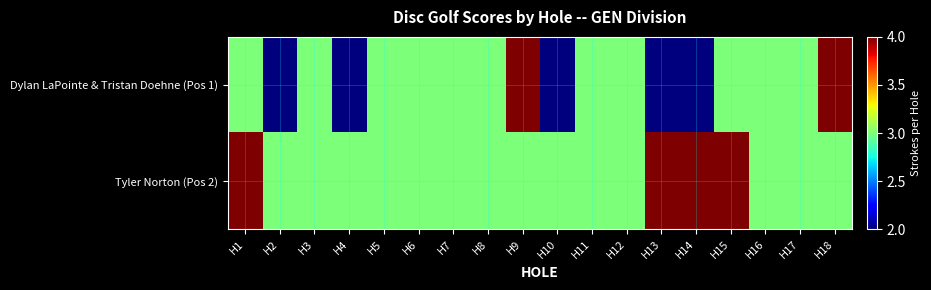

List the series in order of their peak value, lowest first.

Dylan LaPointe & Tristan Doehne (Pos 1), Tyler Norton (Pos 2)